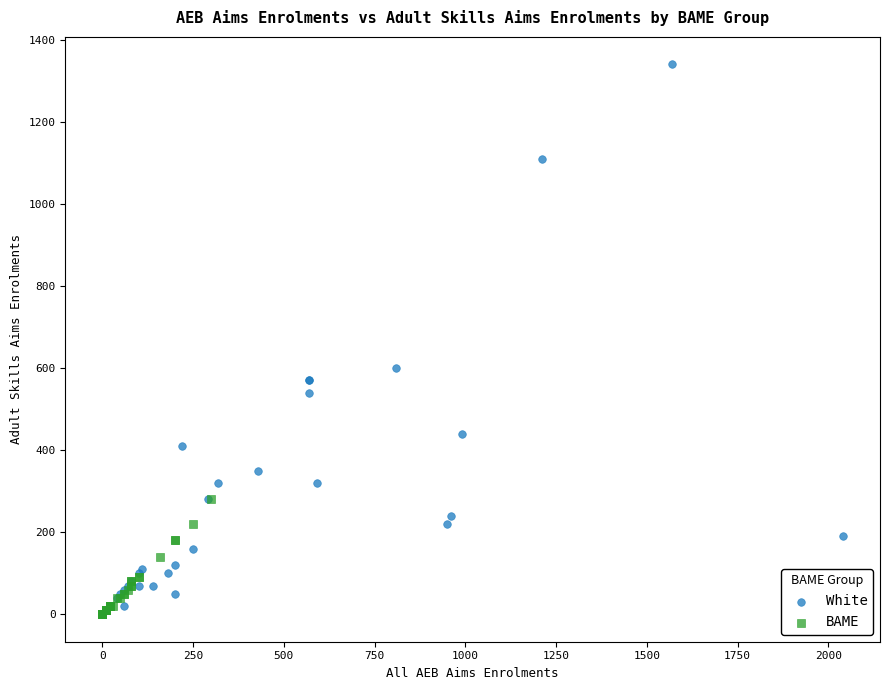

What are all the series names shown in the legend?

White, BAME